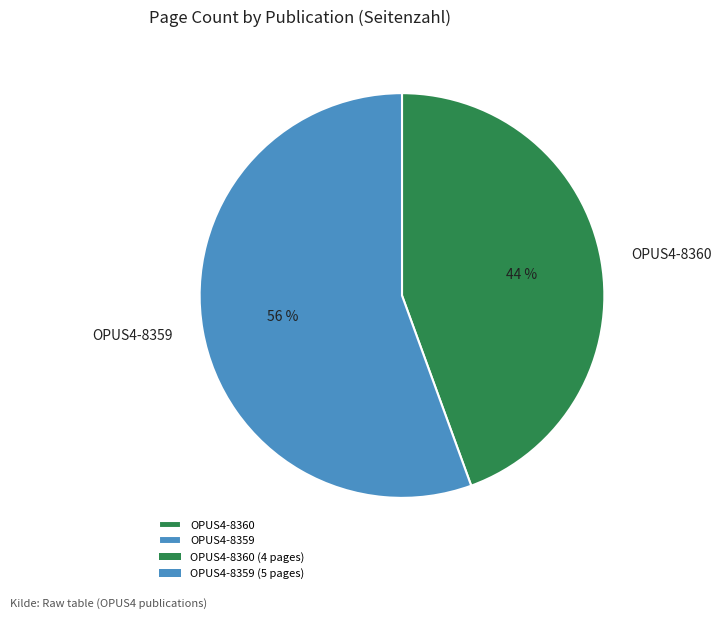

To the nearest percent, what is the combined percentage of OPUS4-8359 and OPUS4-8360?

100%